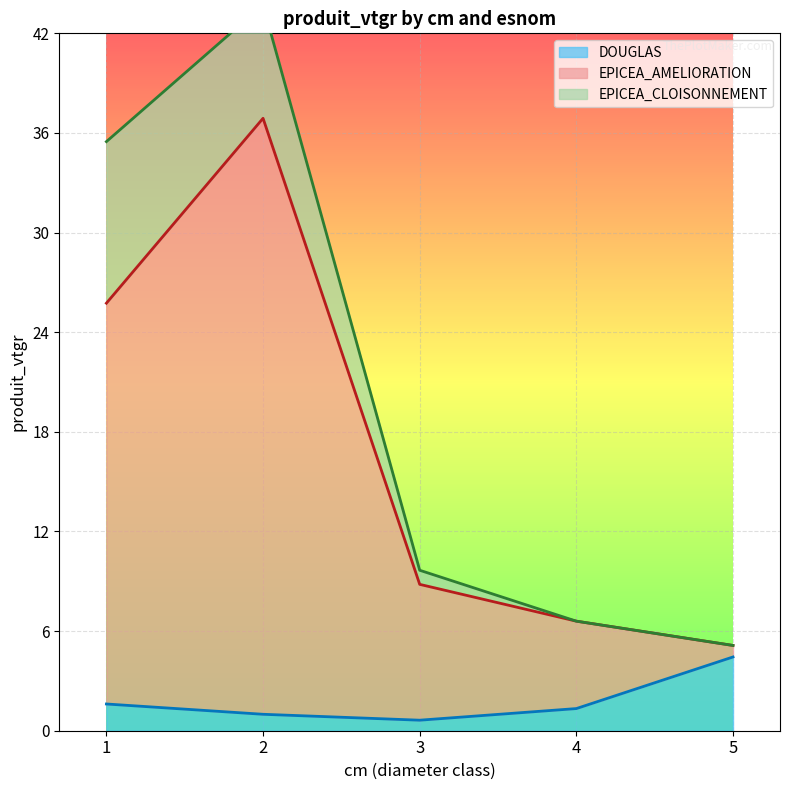

Which category has the lowest value in the EPICEA_AMELIORATION series?

5